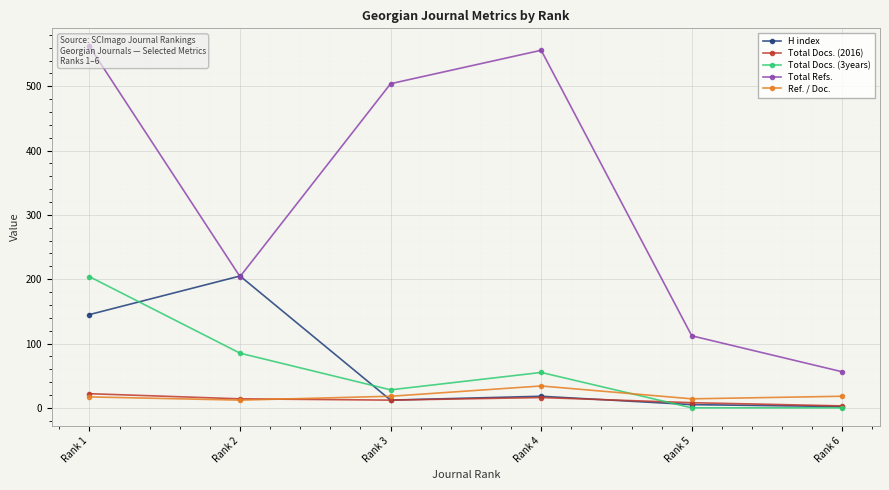

How many interior local valleys does the Total Refs. series have?

1